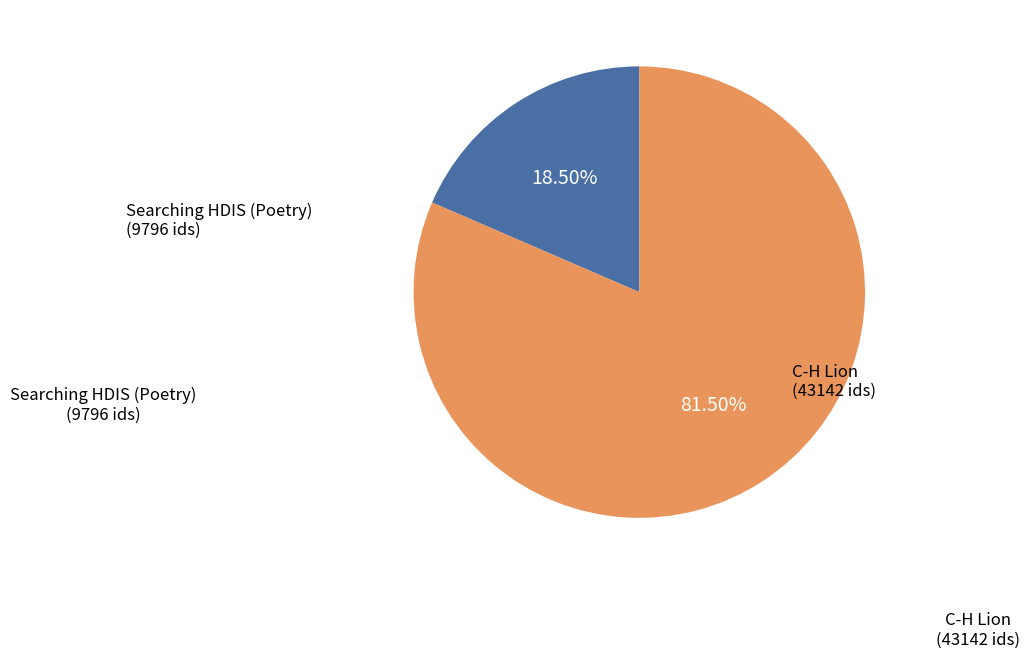

To the nearest percent, what is the difference between the largest and smallest slice percentages?

63%